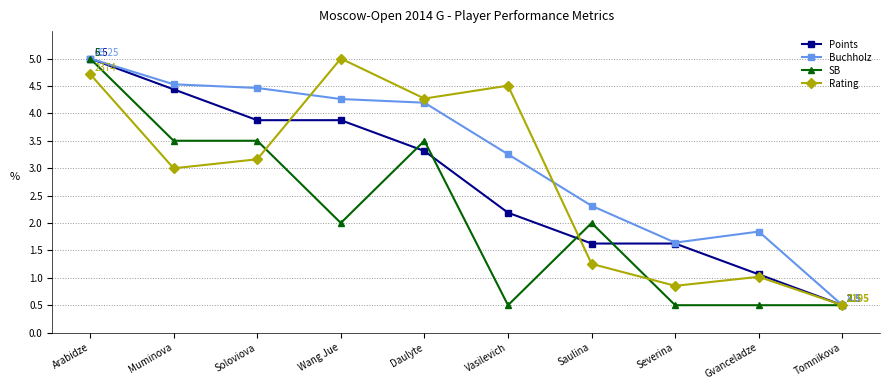

Where is the first local maximum for Buchholz?

Gvanceladze